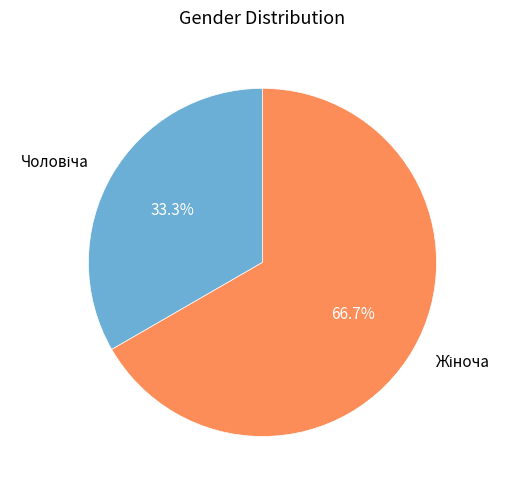

Is there a majority slice in this chart?

Yes